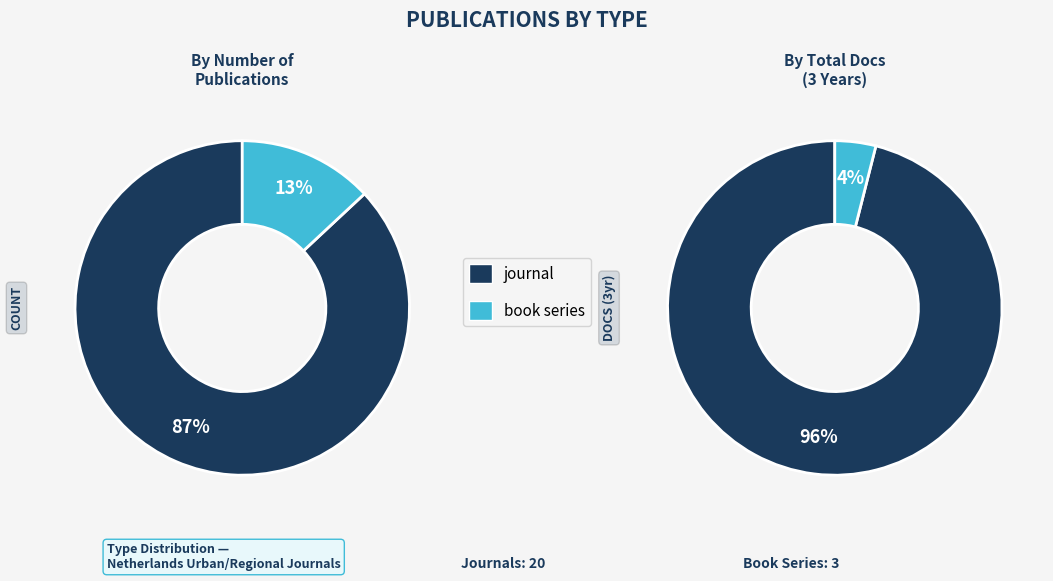

What is the ratio of the value at journal to the value at book series?

6.7